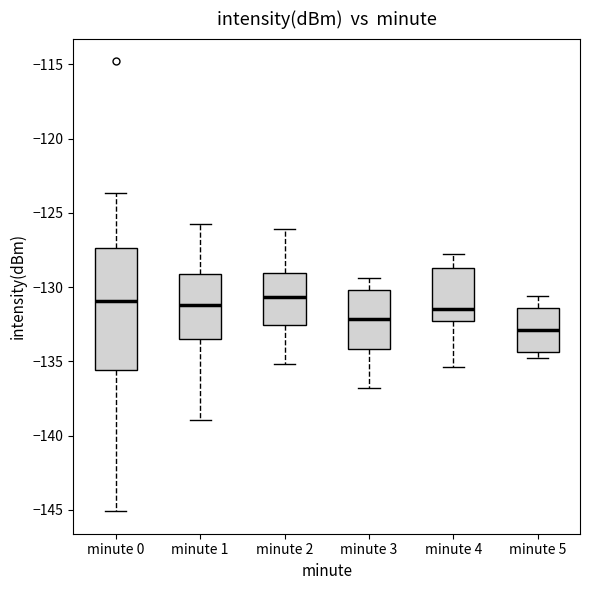

Where does the upper whisker of the box for minute 2 end on the y-axis? The values are not printed on the chart, so give them approximately, as read against the axis.

-126.0